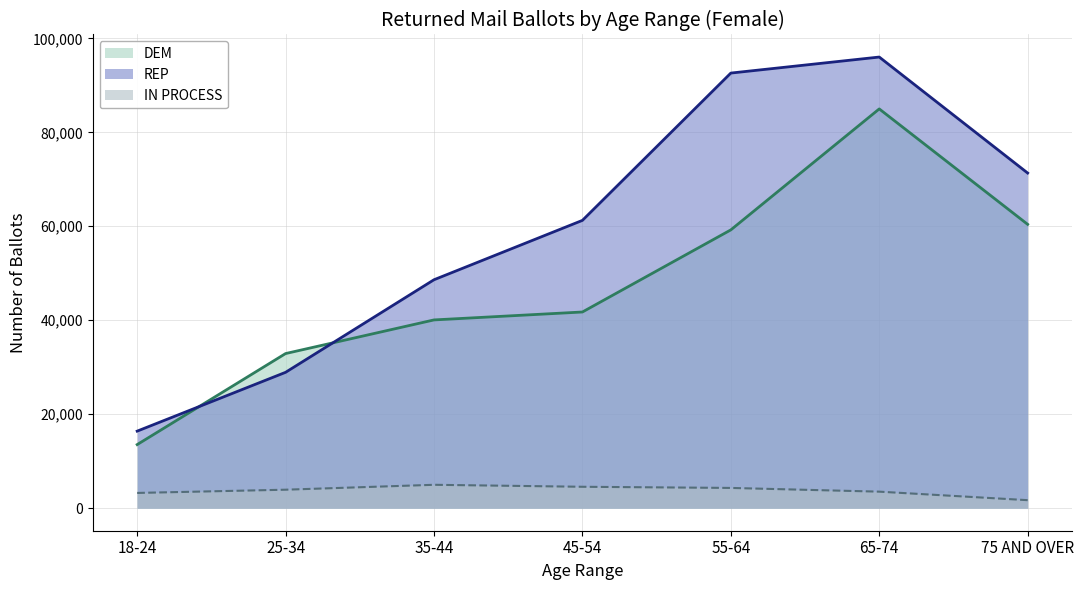

What is the maximum value for REP?

96022